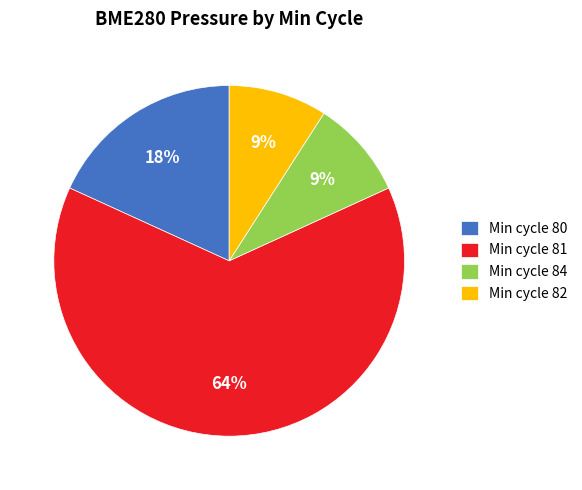

The Min cycle 80 slice represents 18% of the pie. True or false?

True